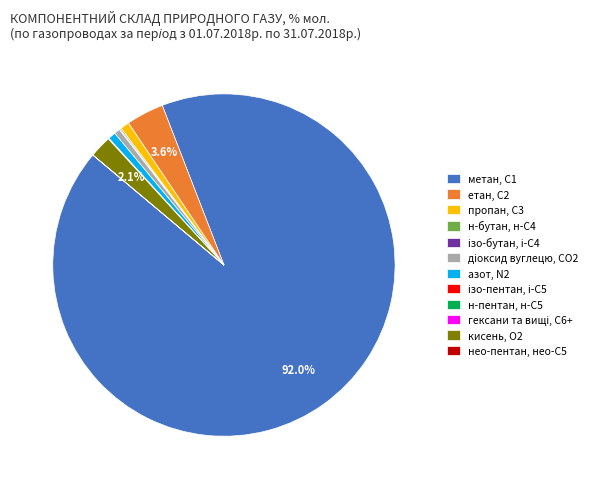

Is there a majority slice in this chart?

Yes